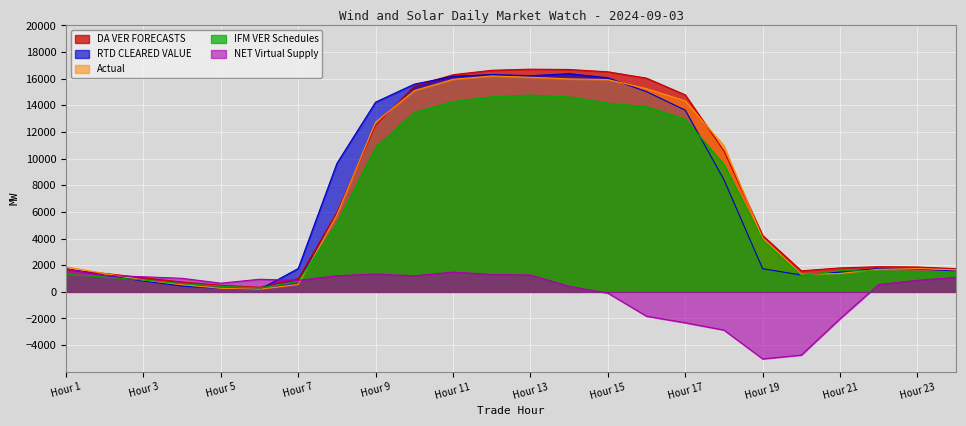

Between 14 and 8, which is larger?

14